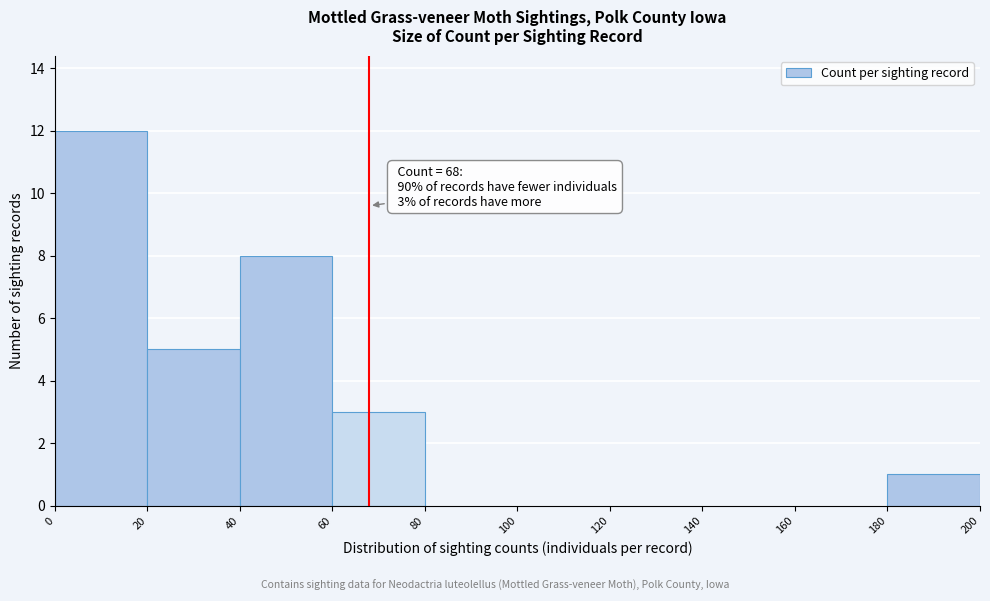

Which range on the x-axis has the tallest bar?

0 to 20